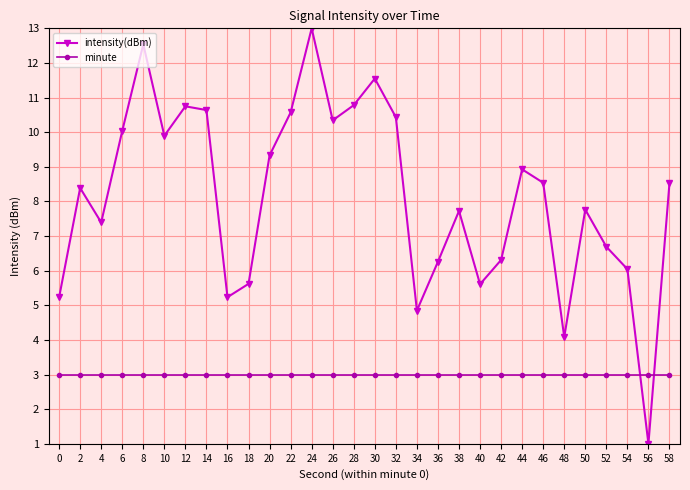

Between which two adjacent categories do intensity(dBm) and minute first intersect?

54 and 56